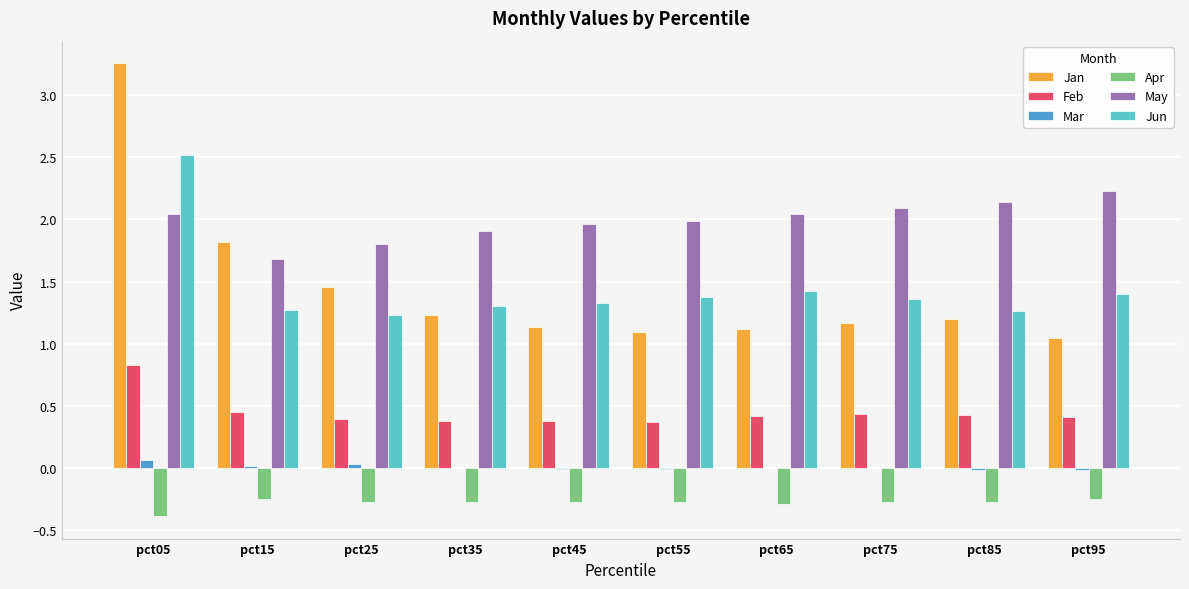

Which series has the largest total across all categories?

May